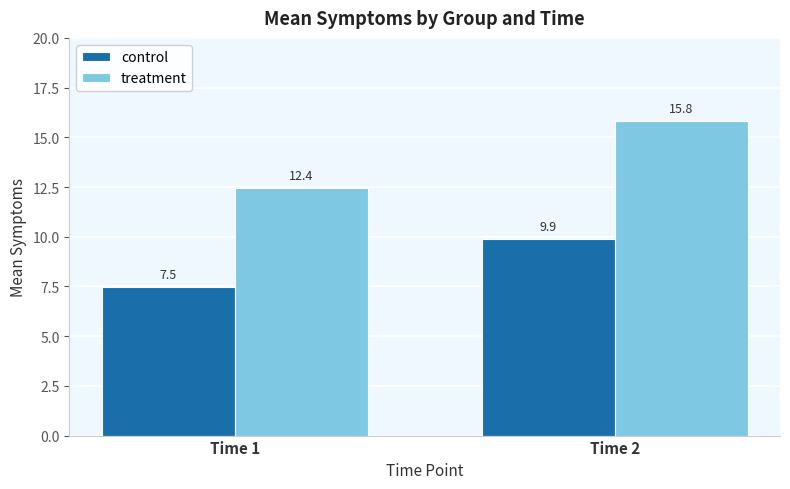

What is the value of the control bar at the 2nd from the left?

9.9